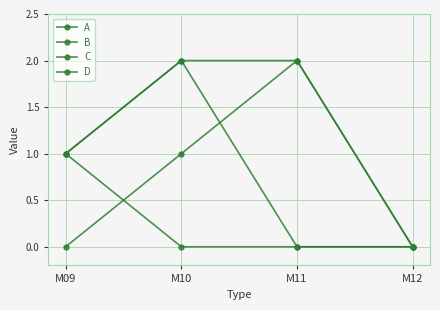

What is the sum of all D values?

5